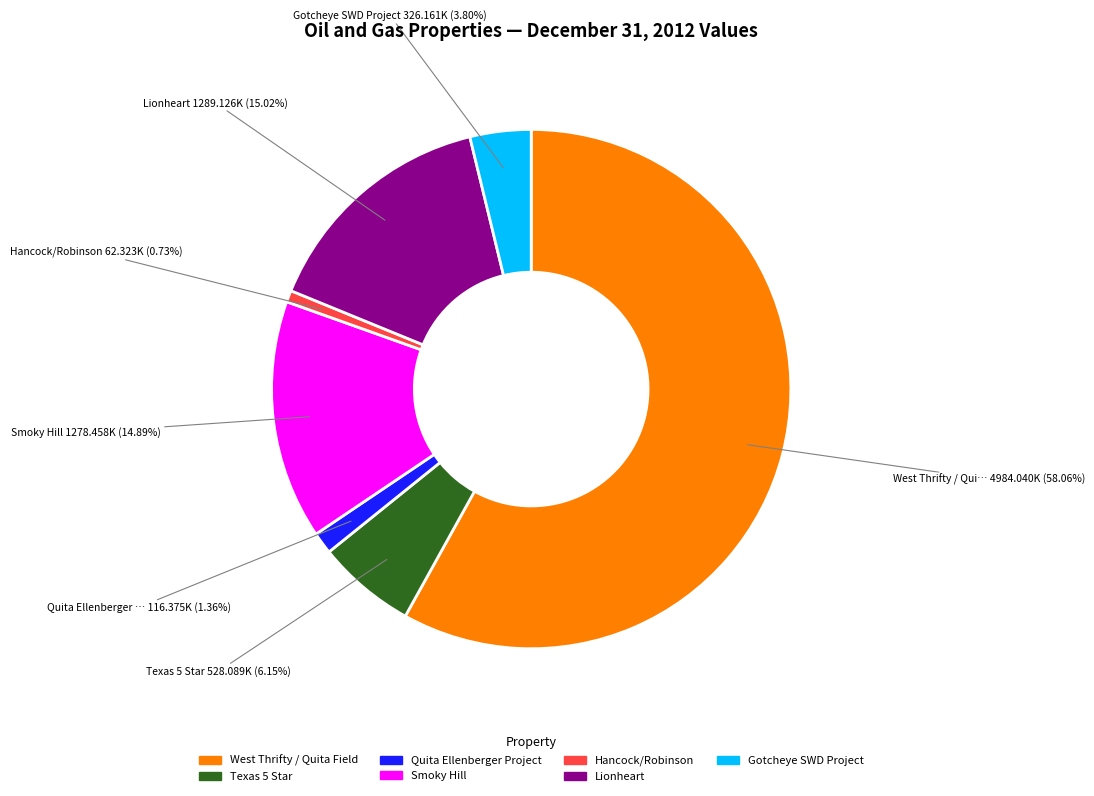

To the nearest percent, what is the average slice percentage?

14%